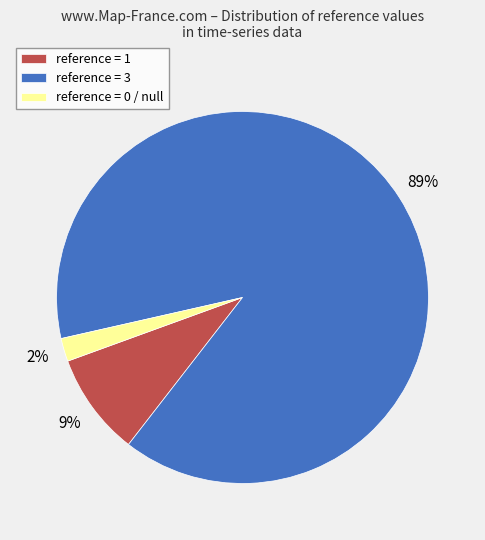

To the nearest percent, what percentage of the pie is reference = 1?

9%